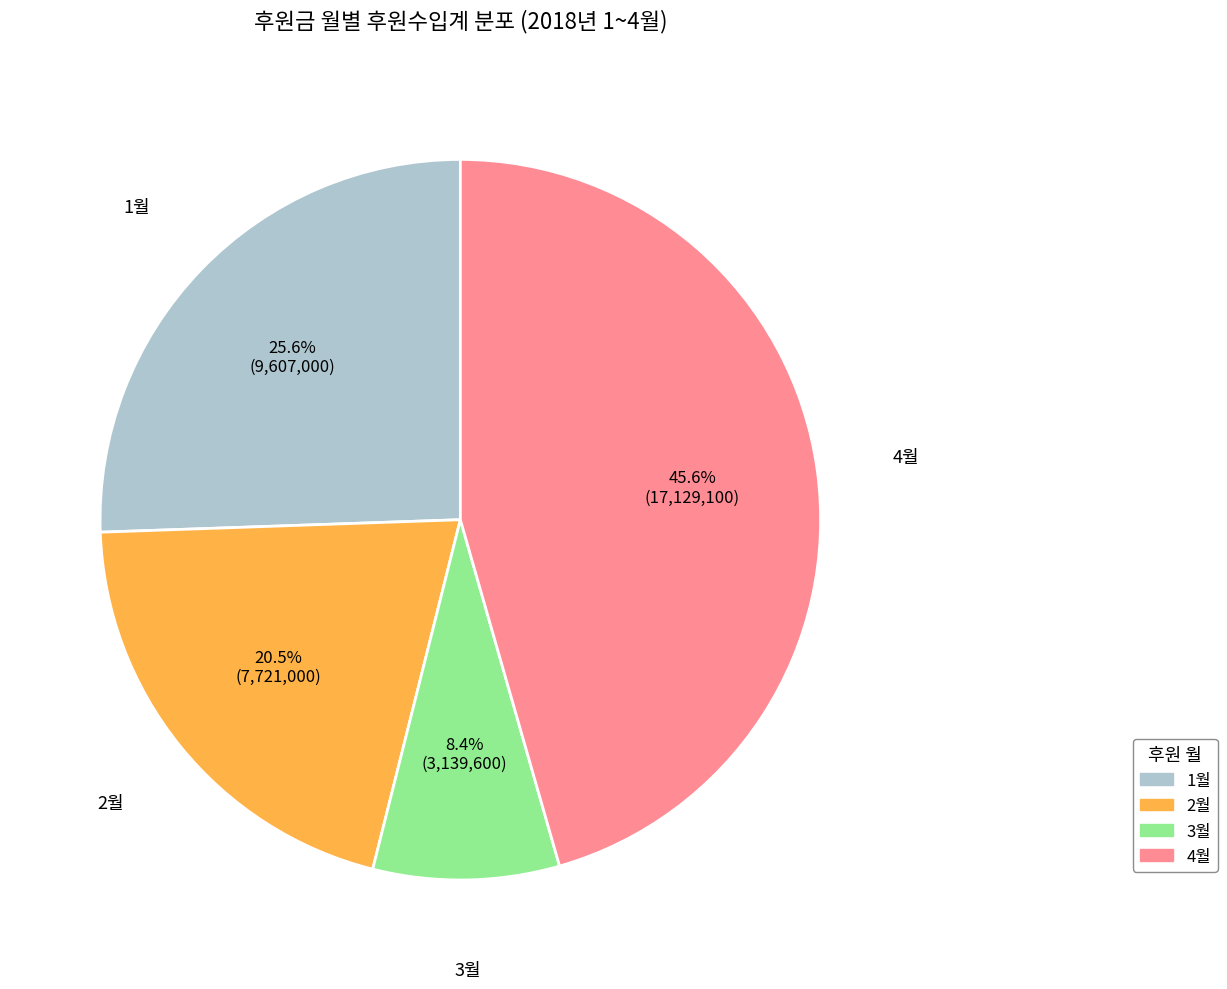

To the nearest percent, what is the average slice percentage?

25%